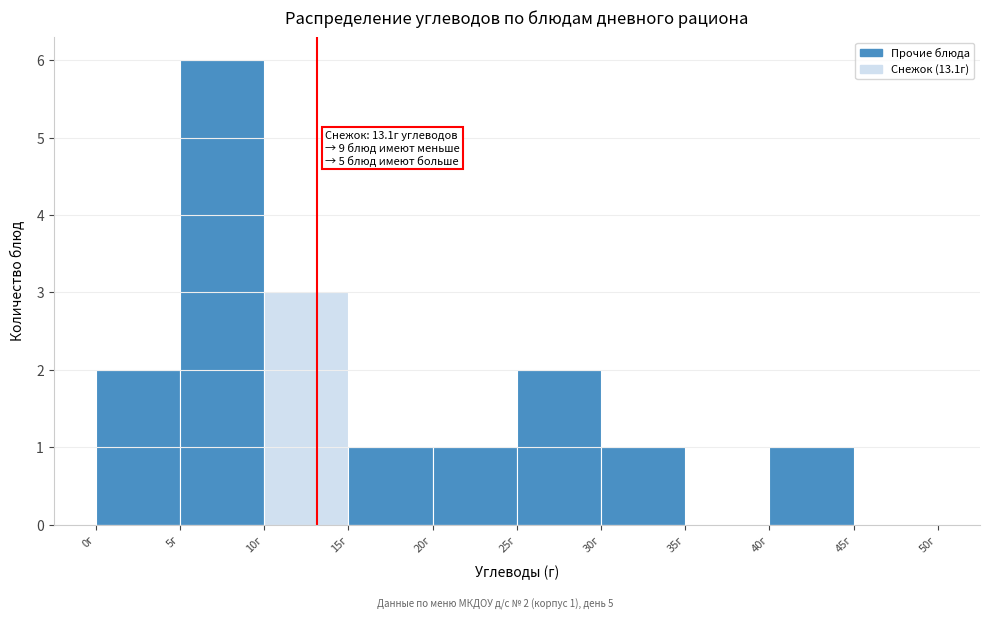

Which range on the x-axis has the tallest bar?

5 to 10